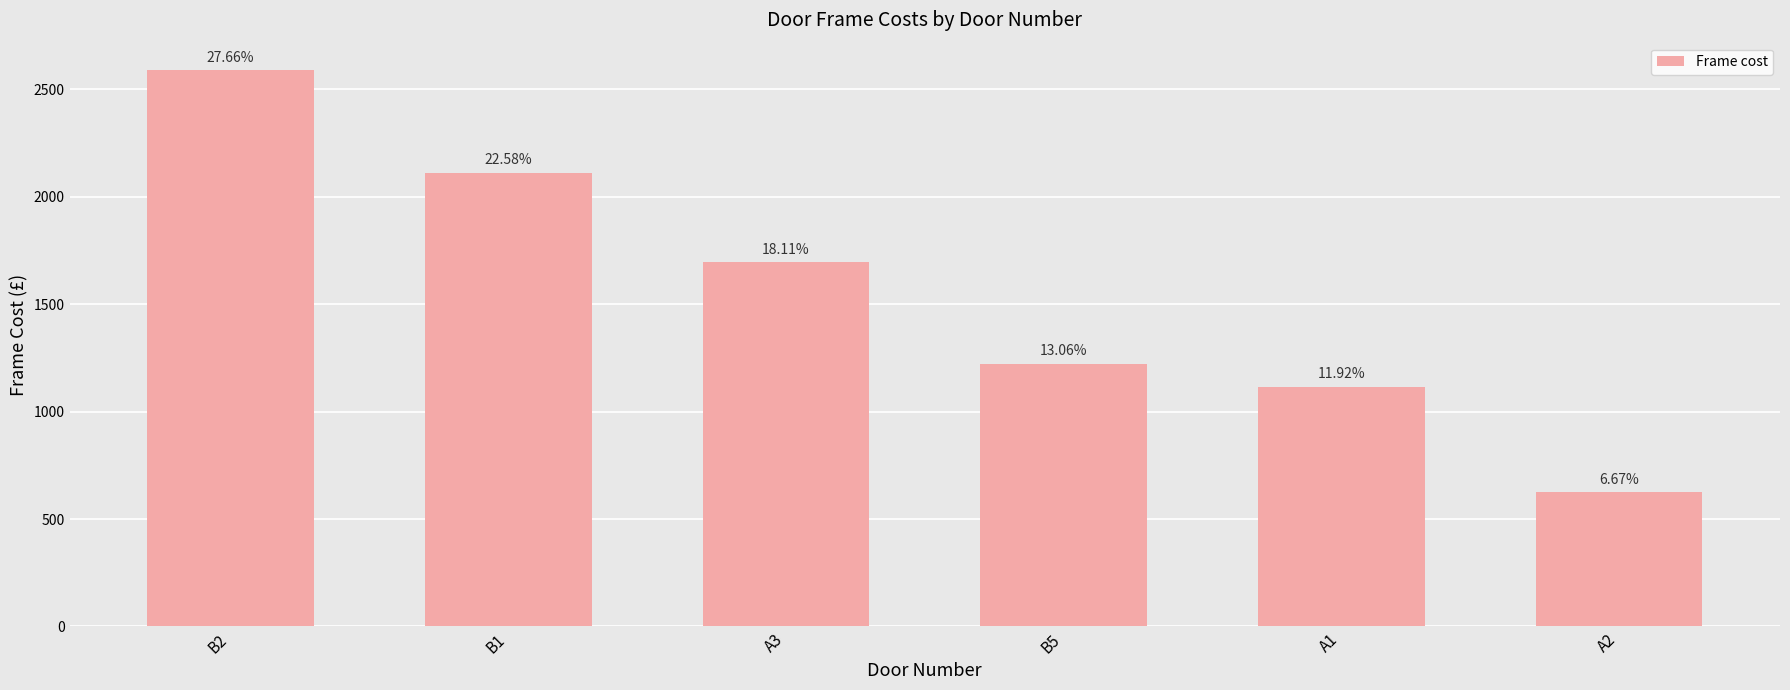

The chart shows a value of 1885.8 at B5. True or false?

False